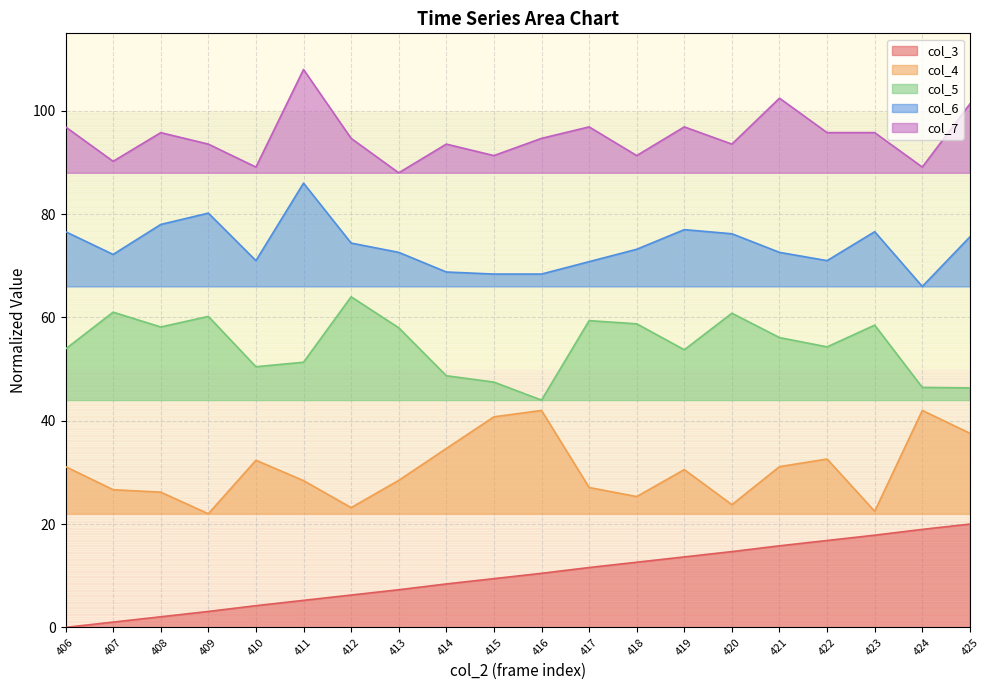

What are all the series names shown in the legend?

col_3, col_4, col_5, col_6, col_7